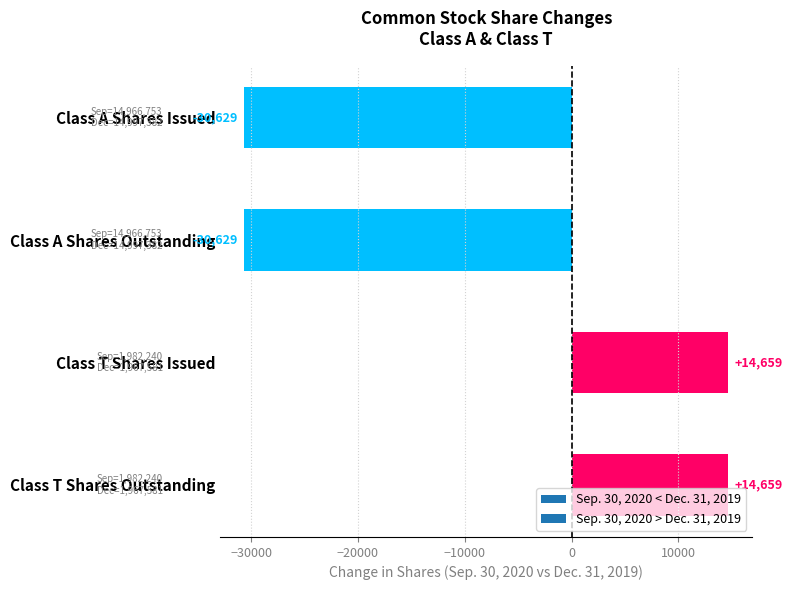

Approximately how many times larger is the value at Class T Shares Issued compared to Class T Shares Outstanding?

1.0